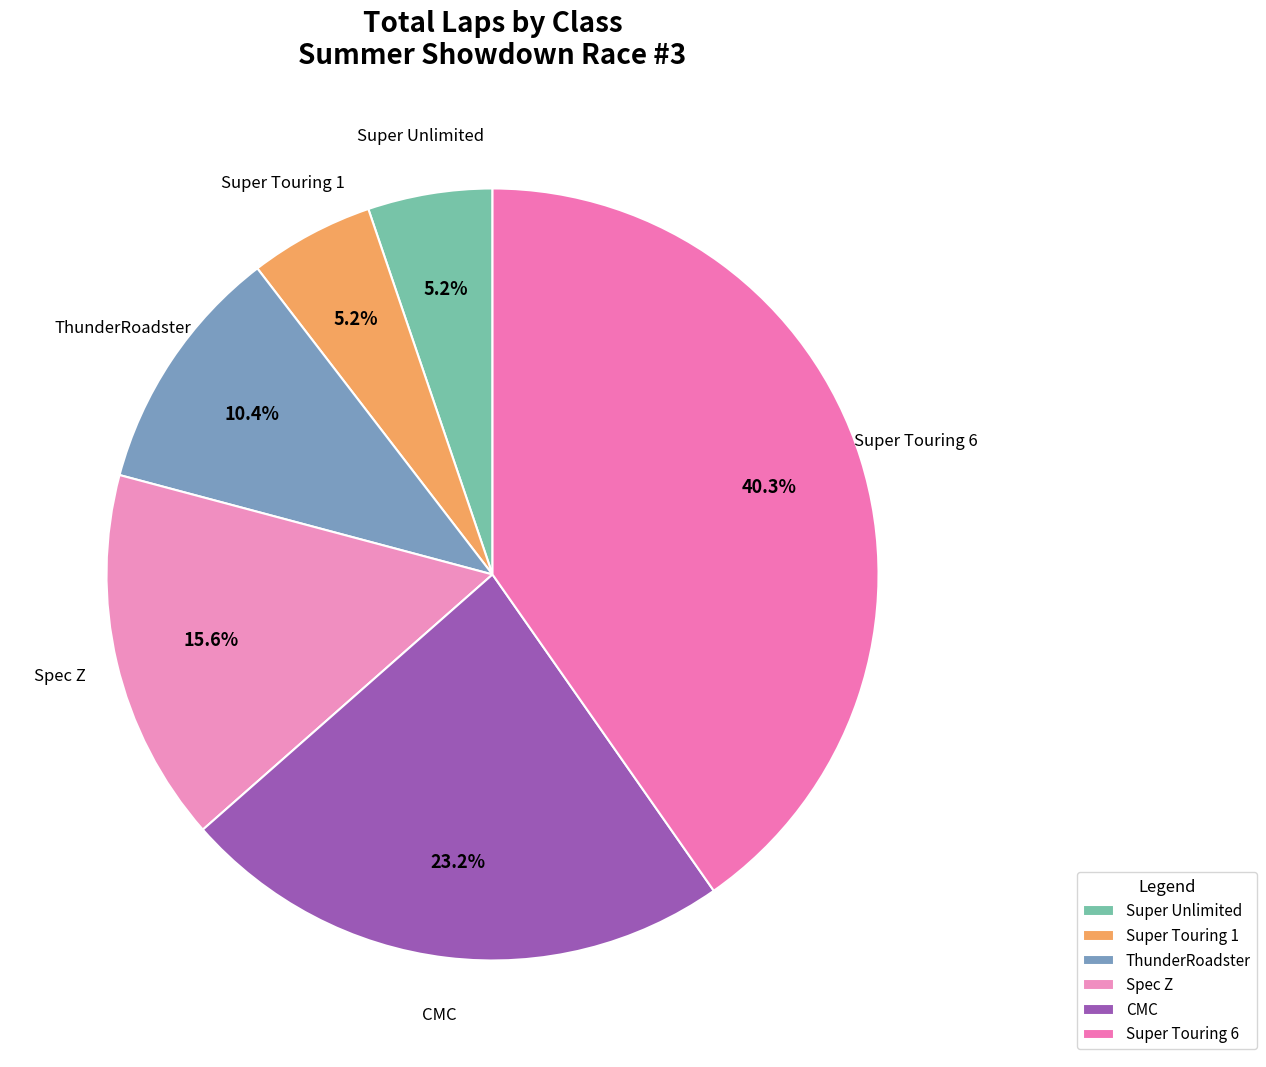

Is there any slice that represents more than half of the pie?

No